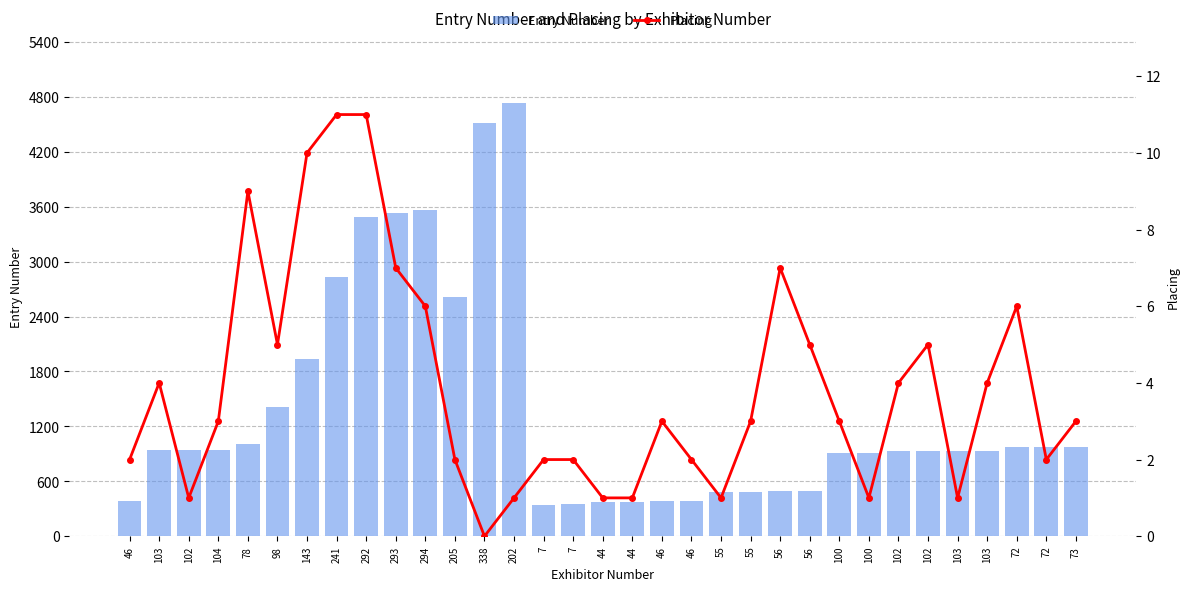

What is the sum of the Entry Number values at 143 and 44?

2301